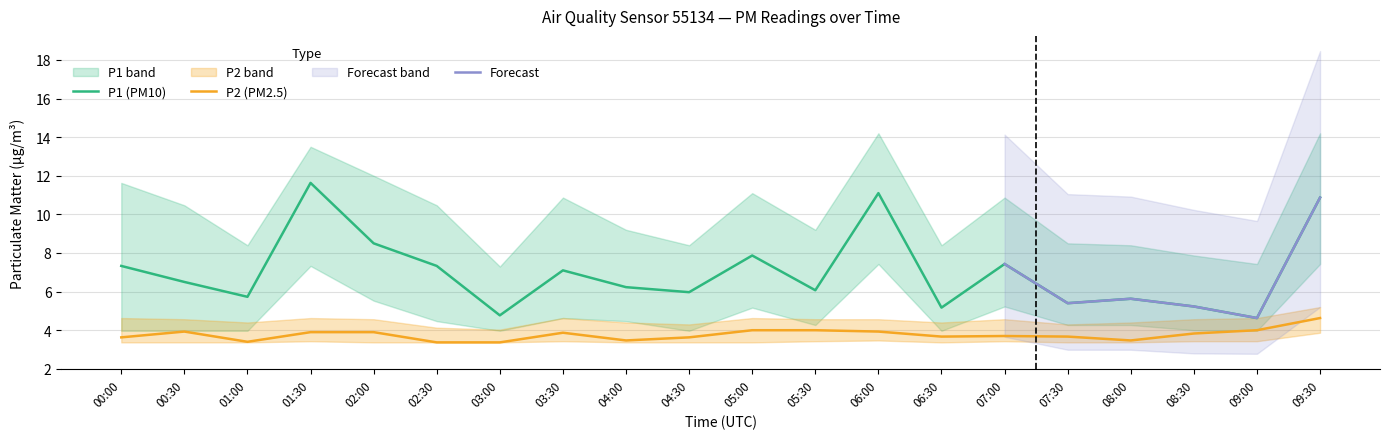

Where is the first local minimum for P1_lower?

03:00